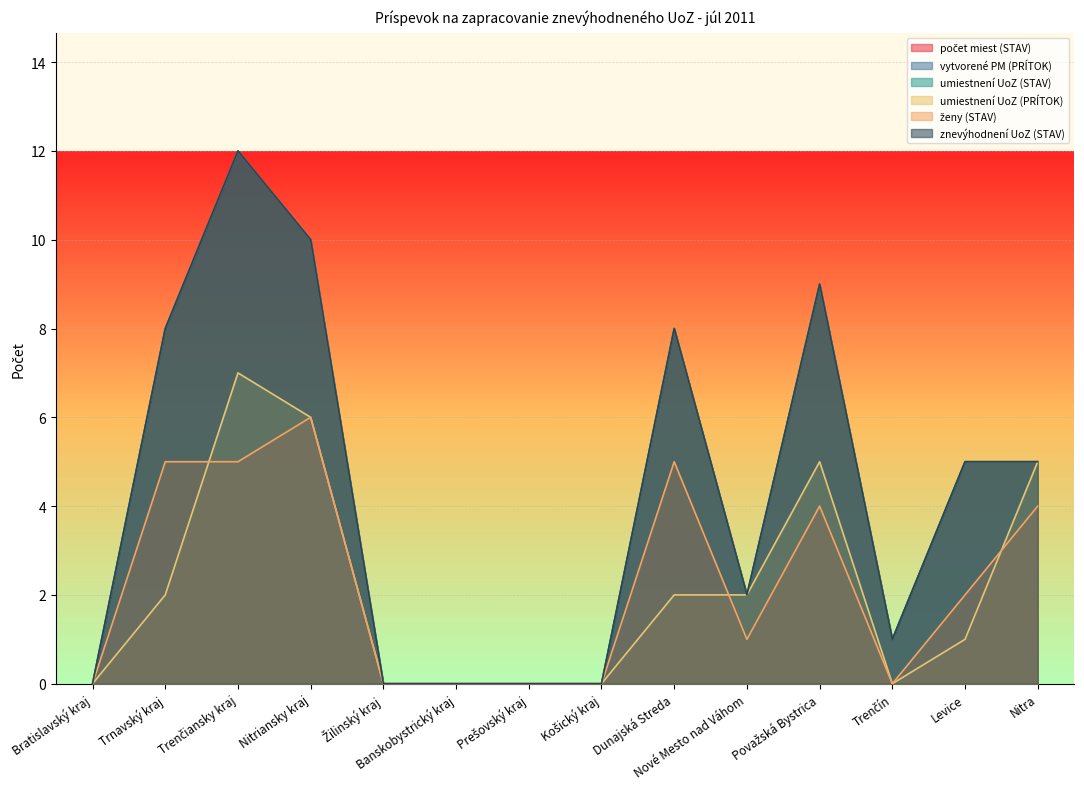

What position from the right is Trnavský kraj?

13